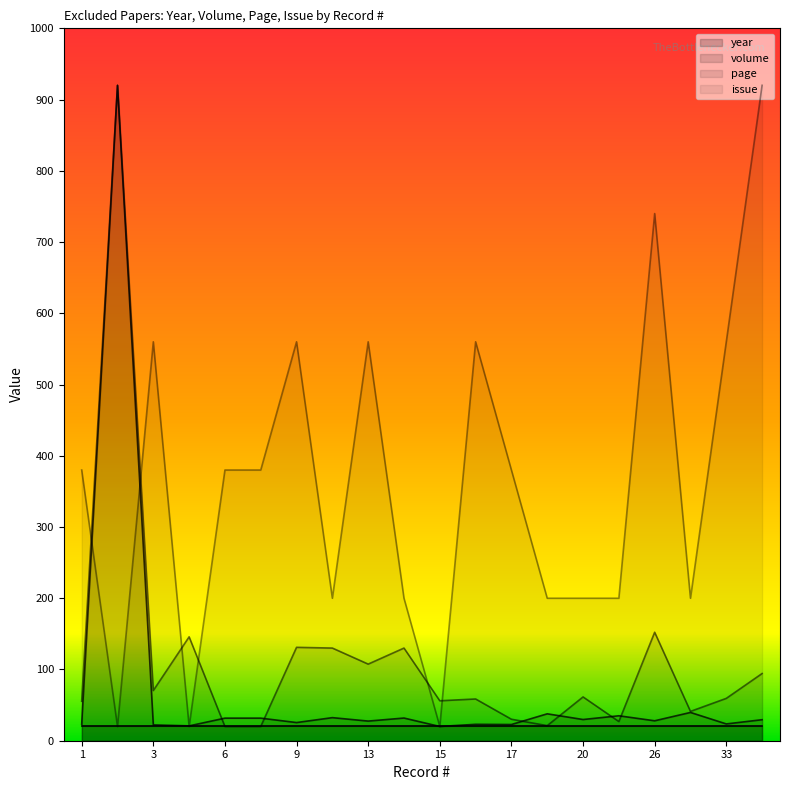

The issue series shows 740.0 at 26. True or false?

True